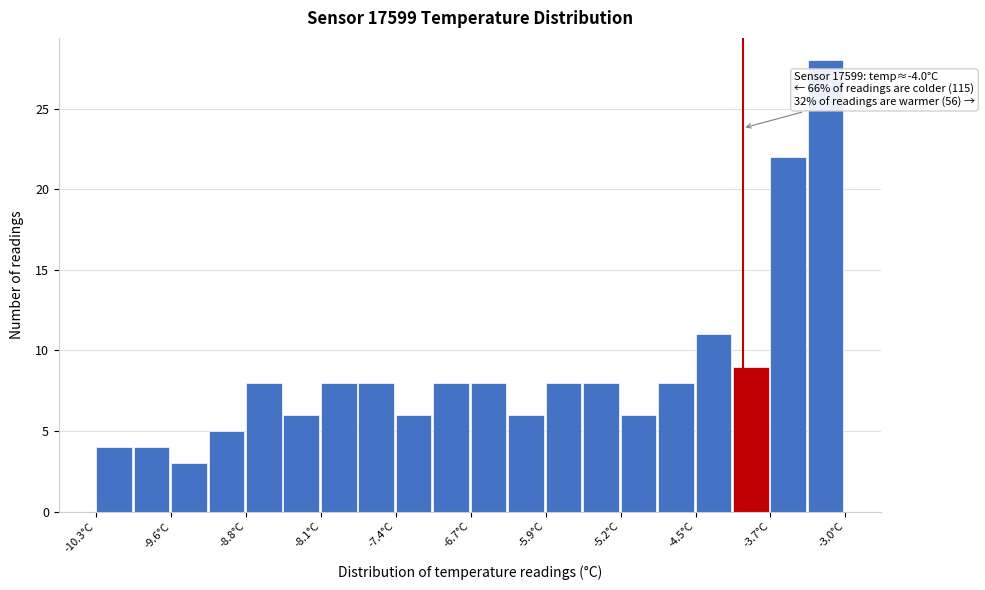

Around what value on the x-axis is the tallest bar? Give the approximate position of its centre, as read against the axis.

-3.2